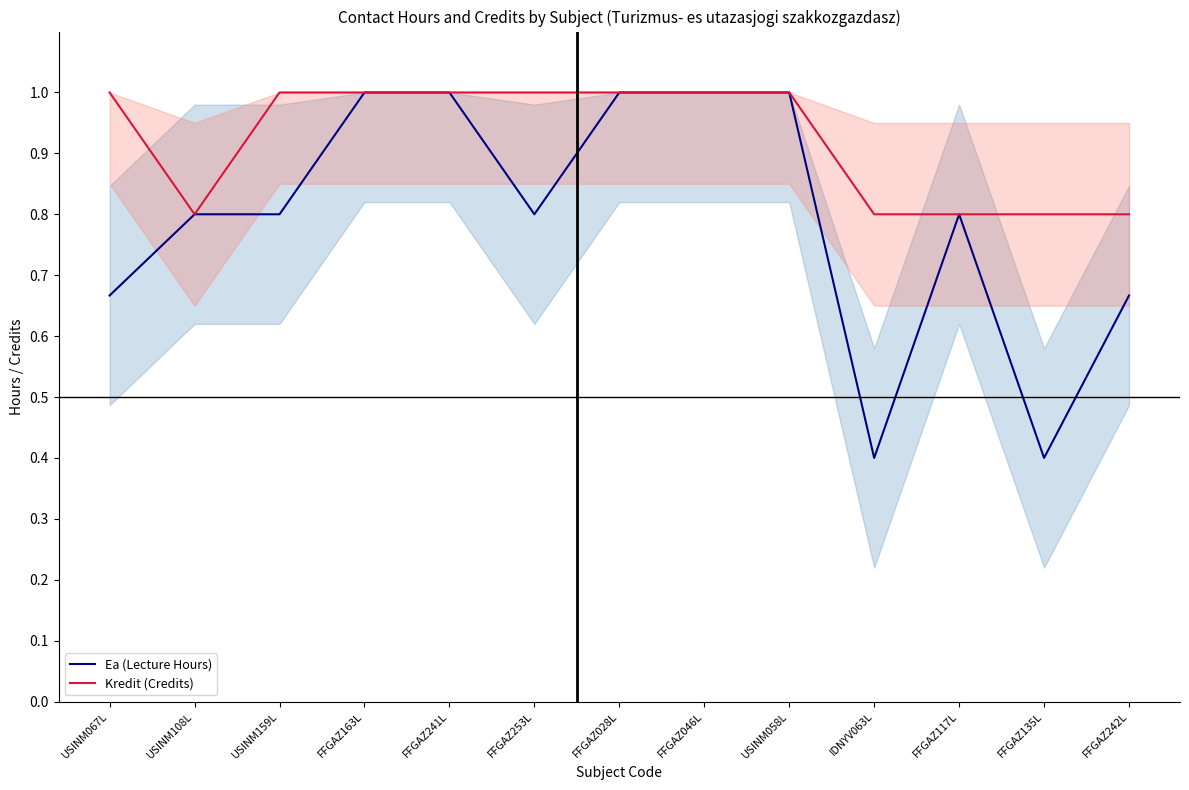

What is the highest value of the Kredit (Credits) series?

1.0